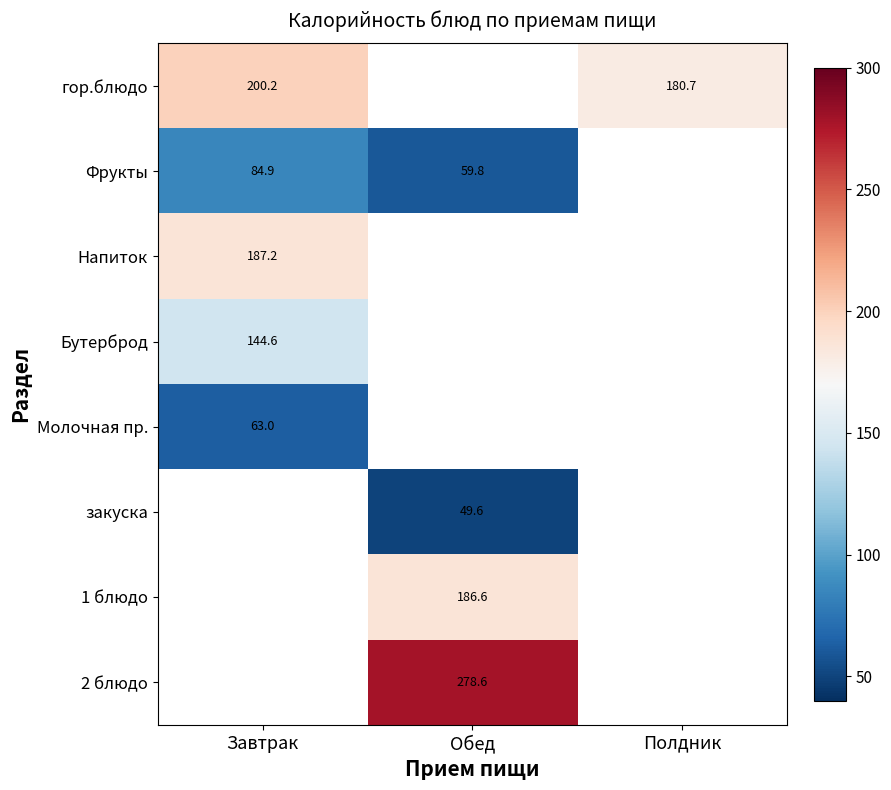

At which label does 2 блюдо first exceed 278?

Обед